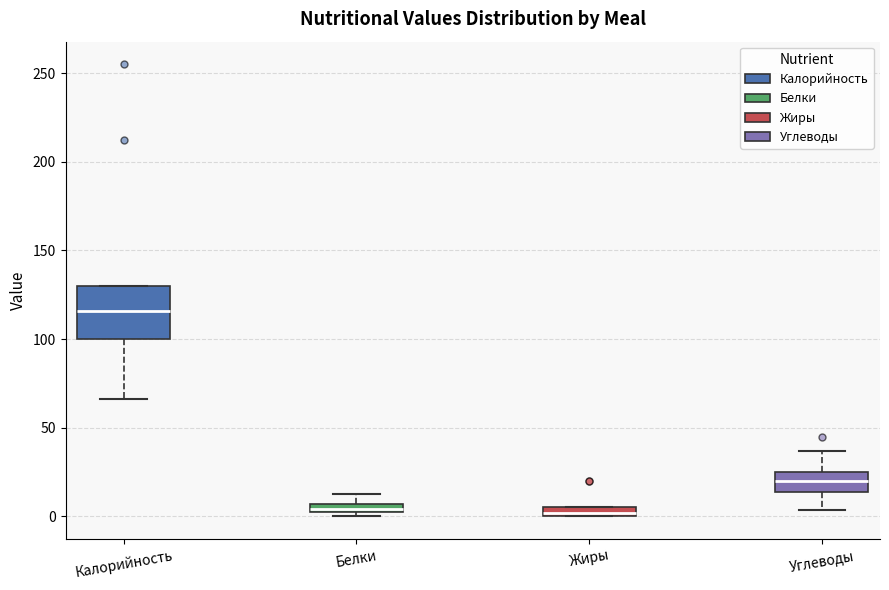

Which box is the tallest, from its lower edge to its upper edge?

Калорийность